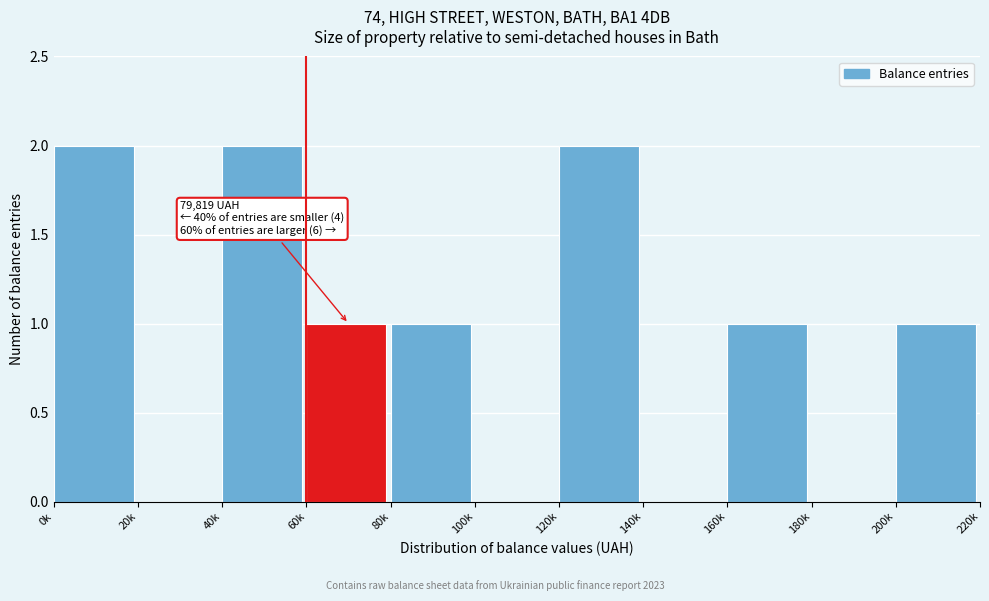

Reading left to right, what are all the values shown in this chart?

0k=2	20k=0	40k=2	60k=1	80k=1	100k=0	120k=2	140k=0	160k=1	180k=0	200k=1